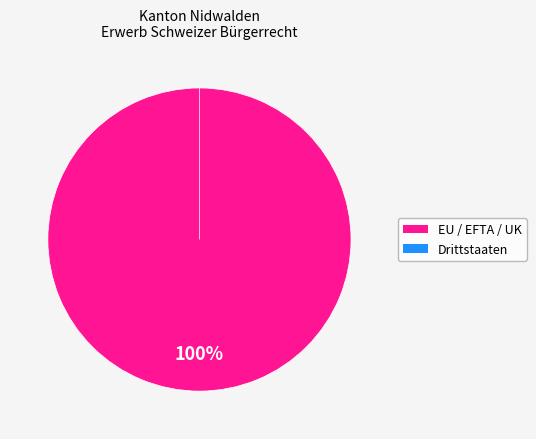

Is there any slice that represents more than half of the pie?

Yes